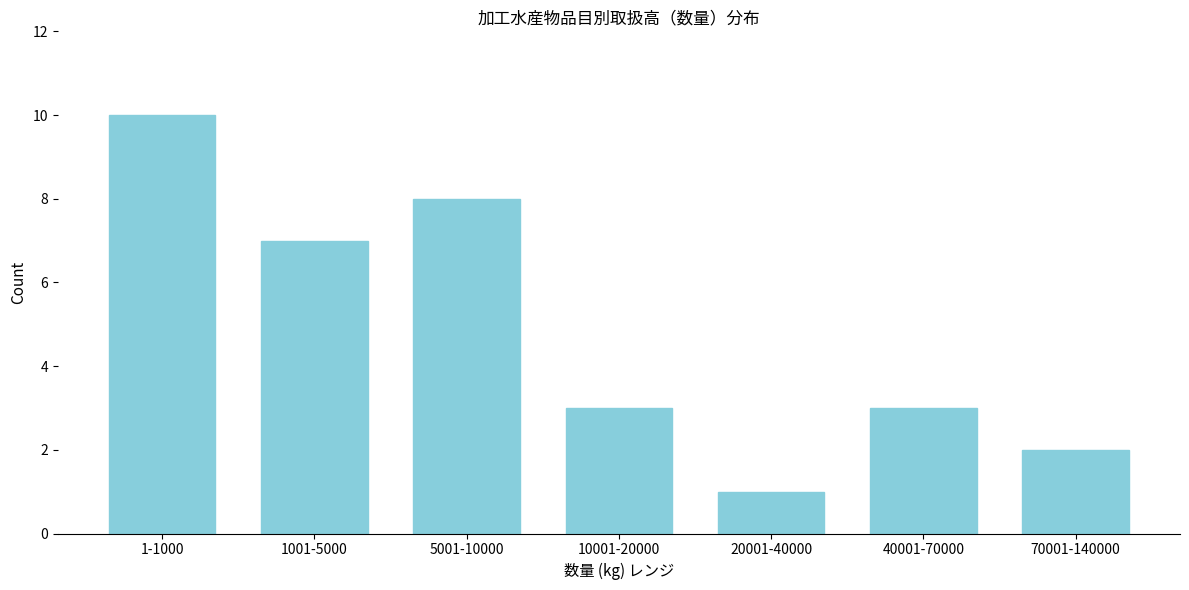

Reading right to left, what are all the values shown in this chart?

2	3	1	3	8	7	10